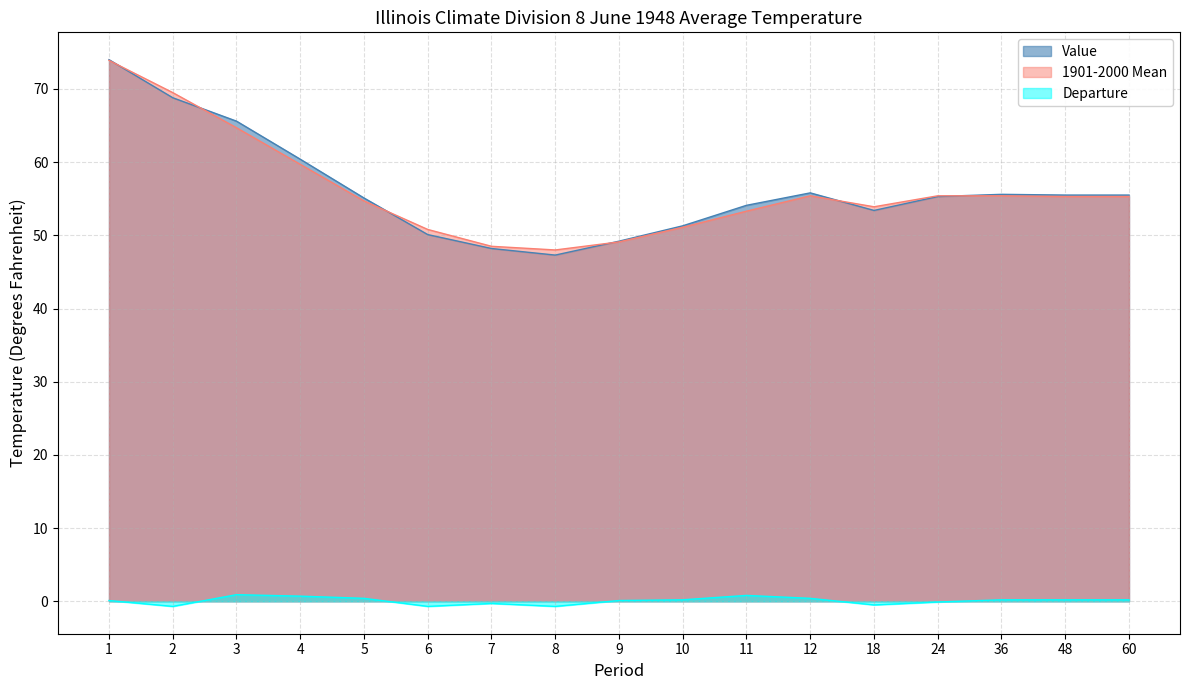

True or false: Departure and 1901-2000 Mean intersect in this chart.

False